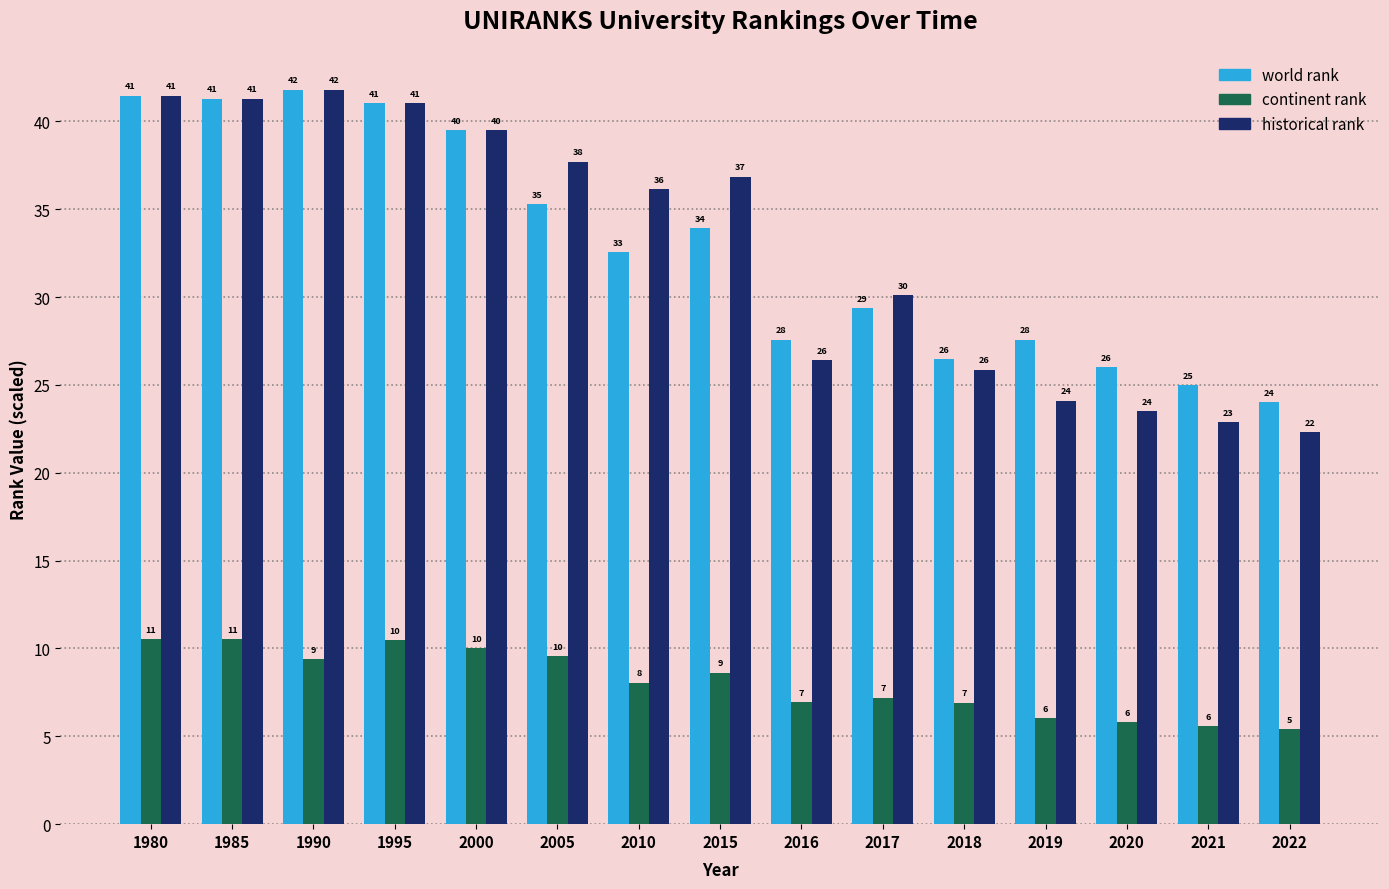

What is the sum of all historical rank values?

491.0